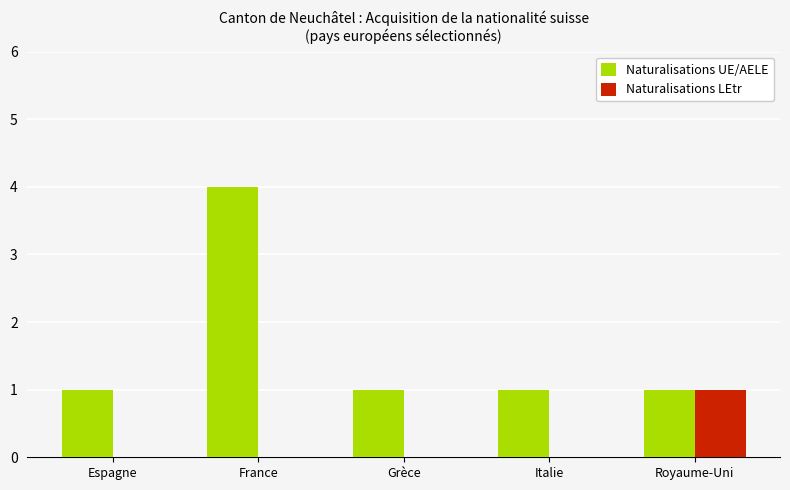

What is the greatest value displayed?

4